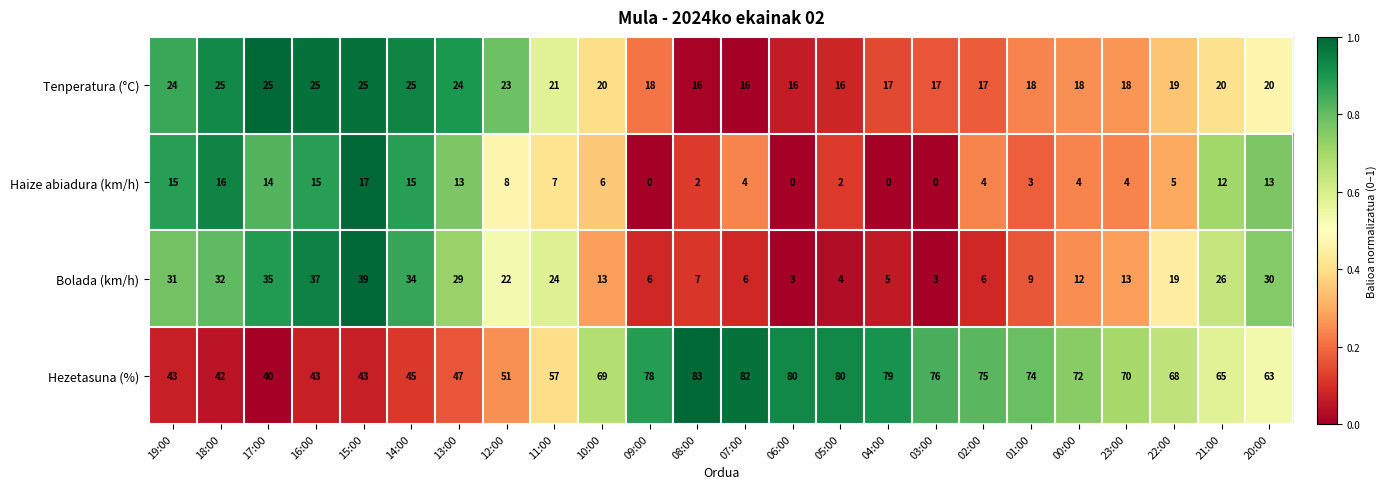

True or false: Tenperatura (°C) has a value of 24 at 03:00.

False